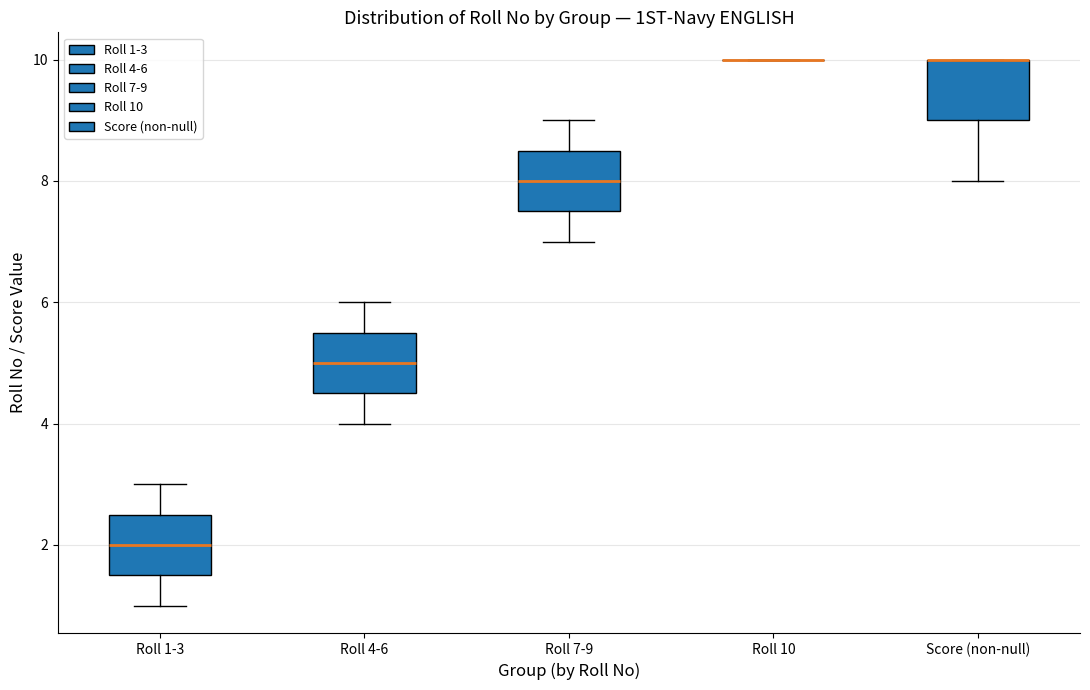

Reading left to right, transcribe this box plot: for each box, give where its median line is, the range the box spans, and where its two whiskers end, as read against the y-axis. The values are not printed on the chart, so give them approximately, as read against the axis.

Roll 1-3: median 2.0, box 1.6 to 2.6, whiskers 1.0 to 3.0
Roll 4-6: median 5.0, box 4.6 to 5.6, whiskers 4.0 to 6.0
Roll 7-9: median 8.0, box 7.6 to 8.6, whiskers 7.0 to 9.0
Roll 10: box collapsed to a line at 10.0, whiskers 10.0 to 10.0
Score (non-null): median 10.0 (drawn on the box's upper edge), box 9.0 to 10.0, whiskers 8.0 to 10.0